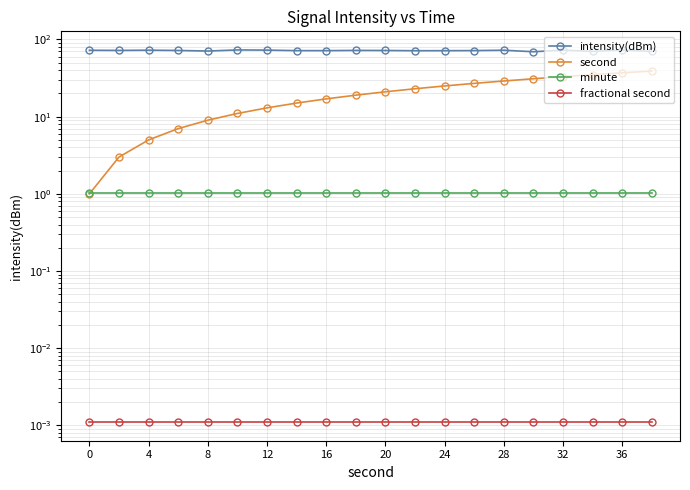

How many intersections are there between minute and second?

1